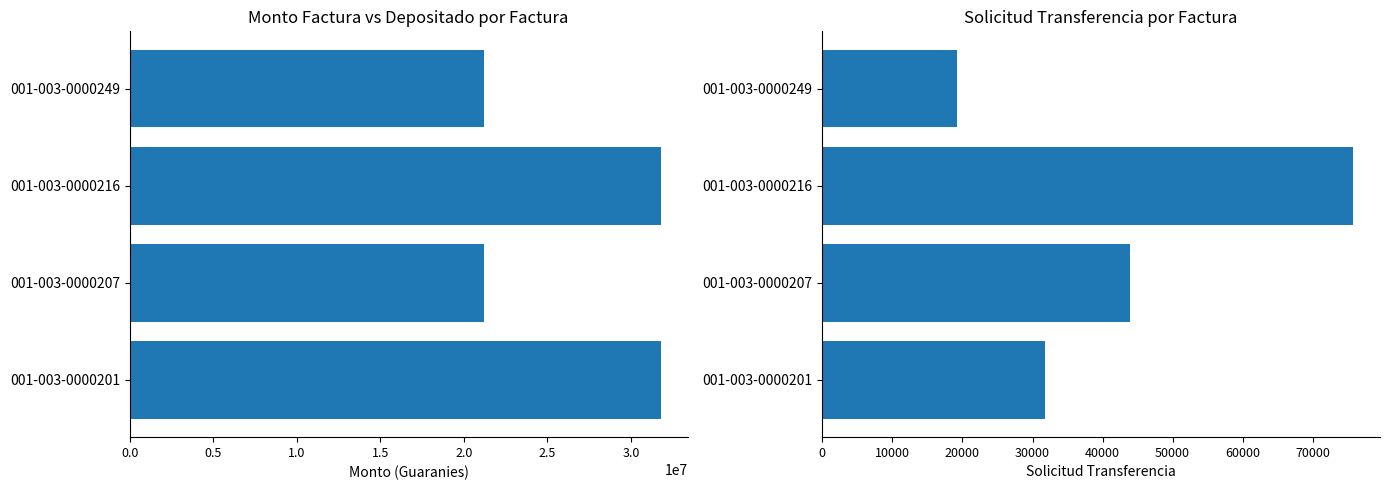

List the series in order of their peak value, highest first.

monto_factura, solicitud_transferencia